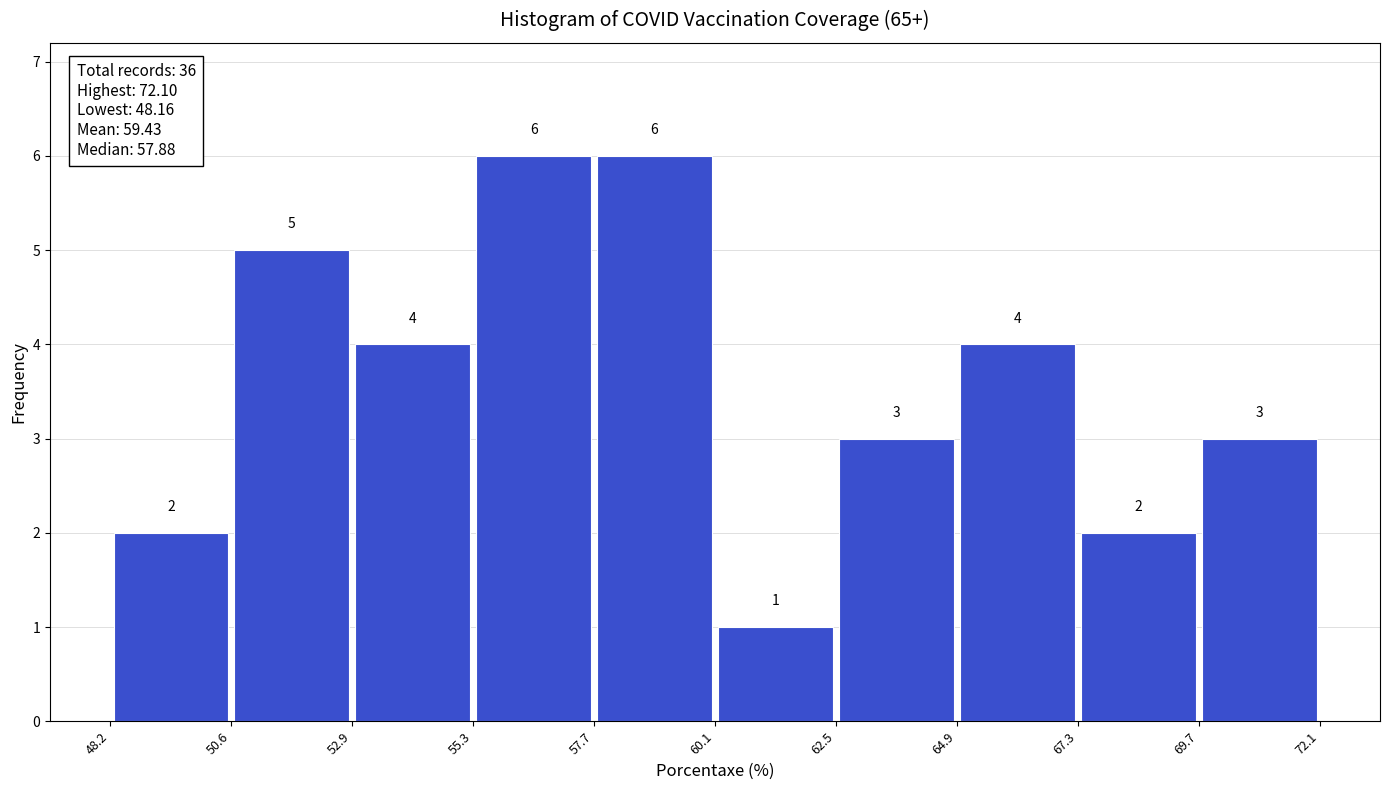

Reading left to right, list every bar in this chart as the range it spans on the x-axis followed by its height.

48.2 to 50.6: 2
50.6 to 52.9: 5
52.9 to 55.3: 4
55.3 to 57.7: 6
57.7 to 60.1: 6
60.1 to 62.5: 1
62.5 to 64.9: 3
64.9 to 67.3: 4
67.3 to 69.7: 2
69.7 to 72.1: 3